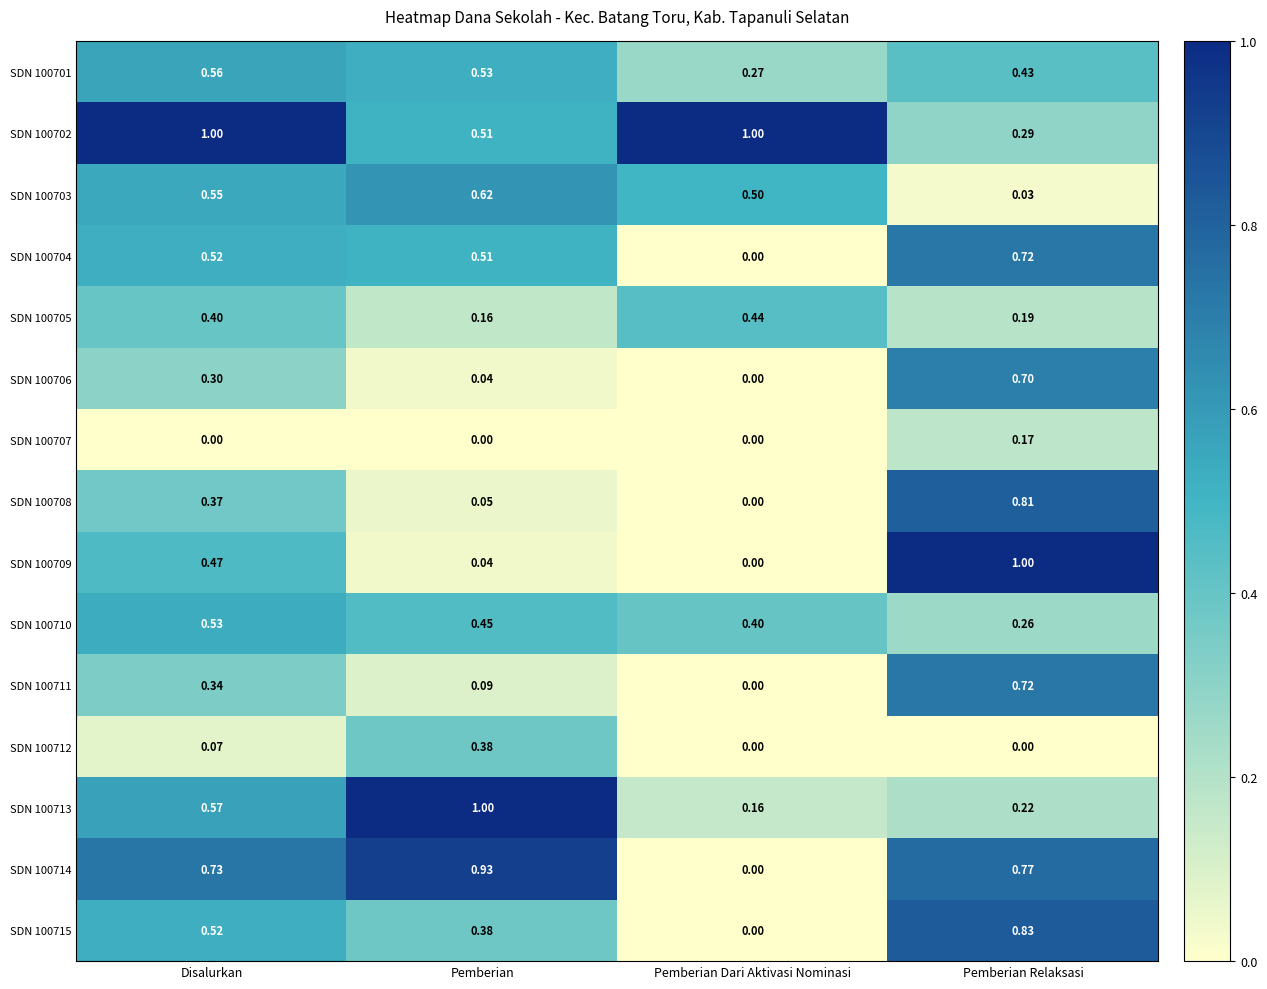

Which series has the largest range (max minus min)?

SDN 100709